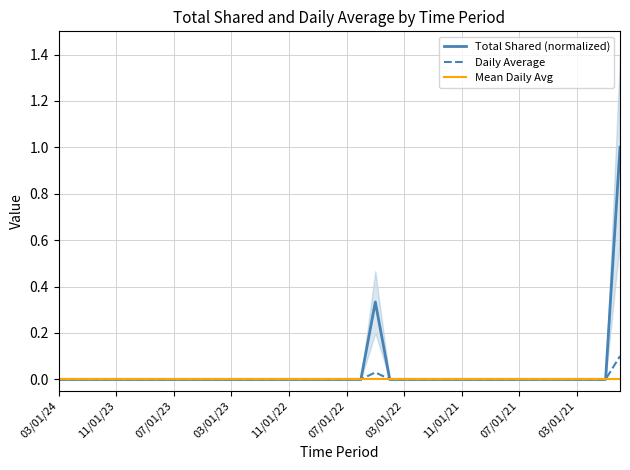

The Daily Average series shows 0.0 at 11/01/23. True or false?

True